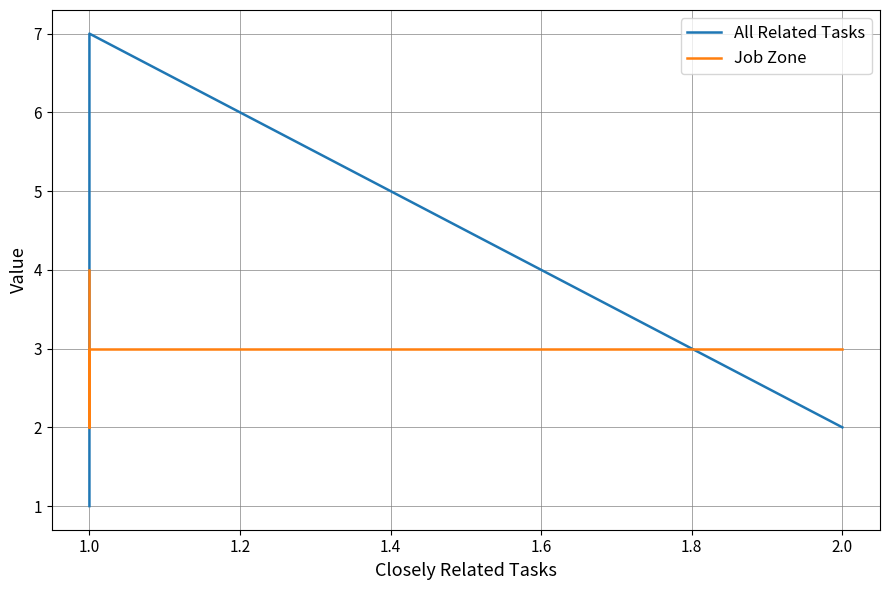

True or false: Job Zone and All Related Tasks intersect in this chart.

True